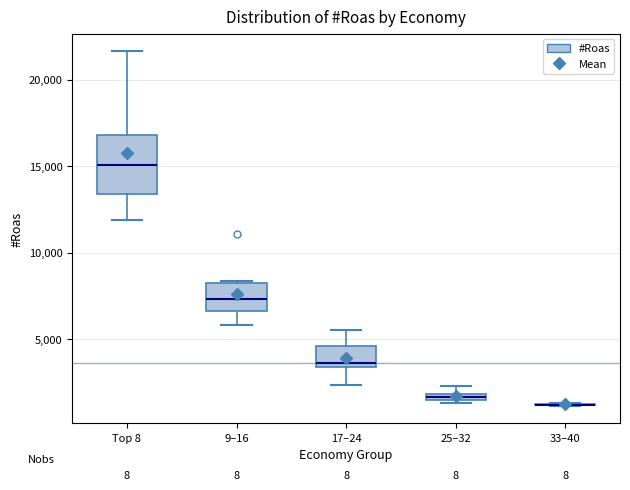

Where is the upper edge of the box for Top 8 on the y-axis? The values are not printed on the chart, so give them approximately, as read against the axis.

17000